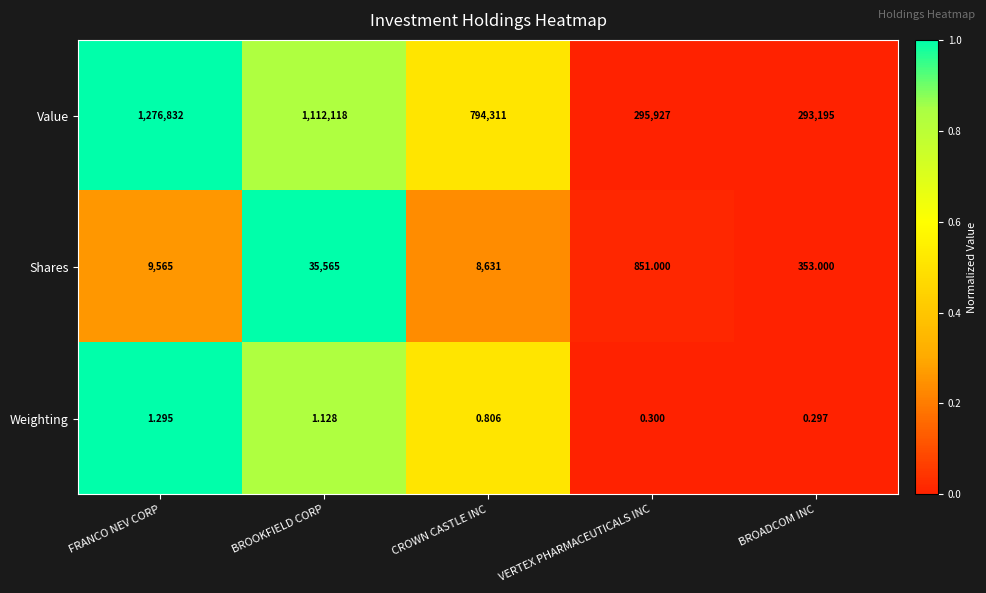

Which series has the largest range (max minus min)?

Value